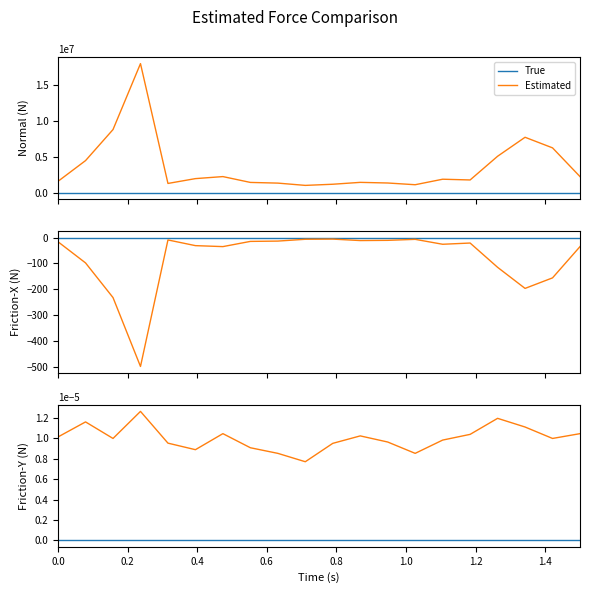

True or false: True and Estimated cross at least once.

False